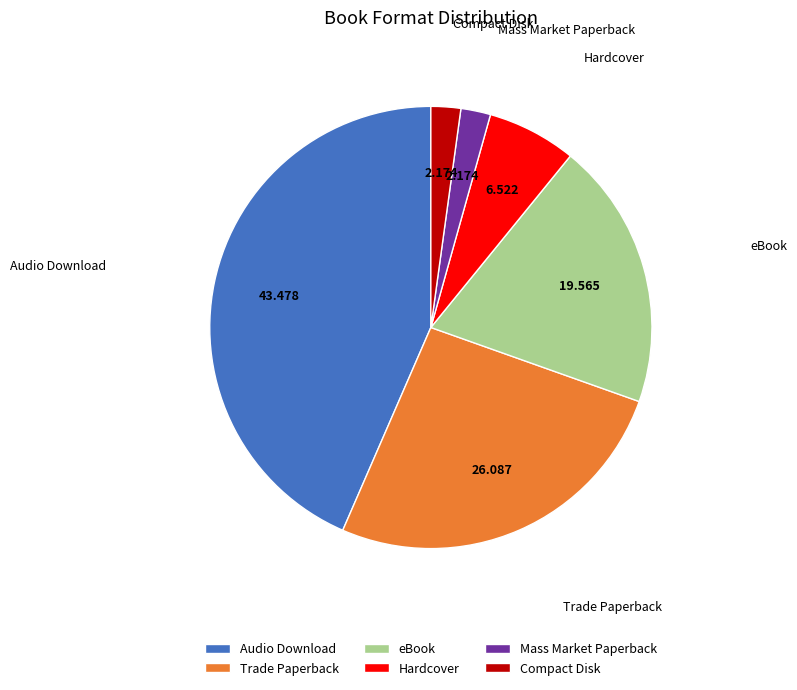

Combined, do Trade Paperback and eBook account for over 50%?

No